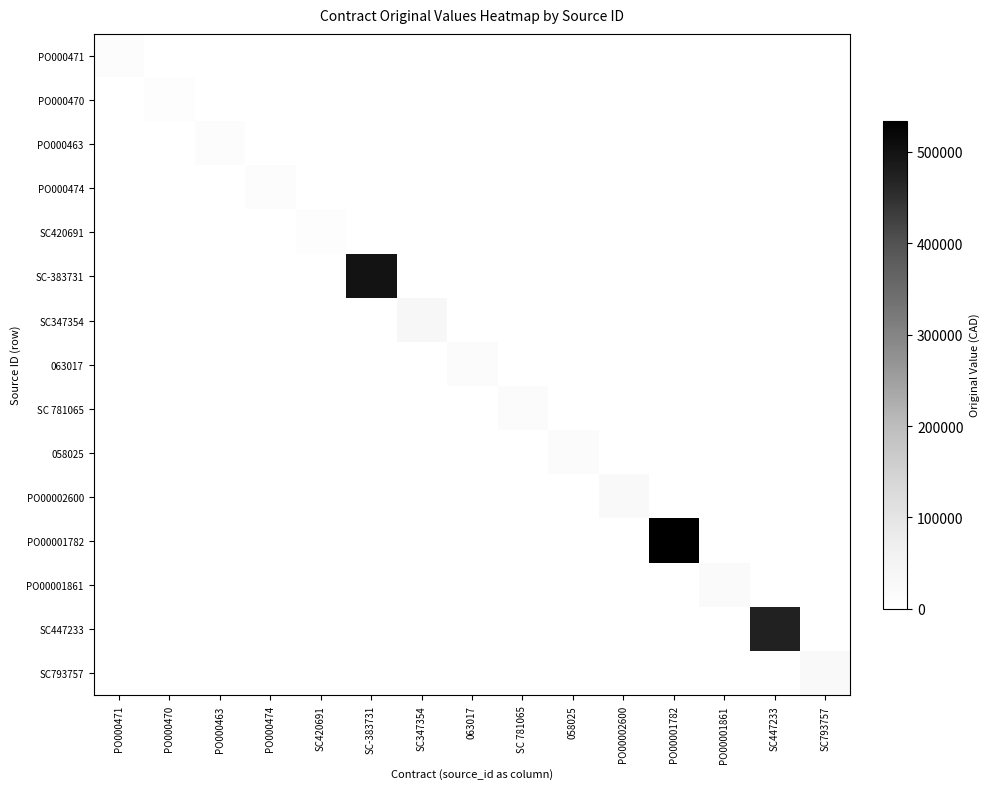

Count the number of data series in this chart.

15